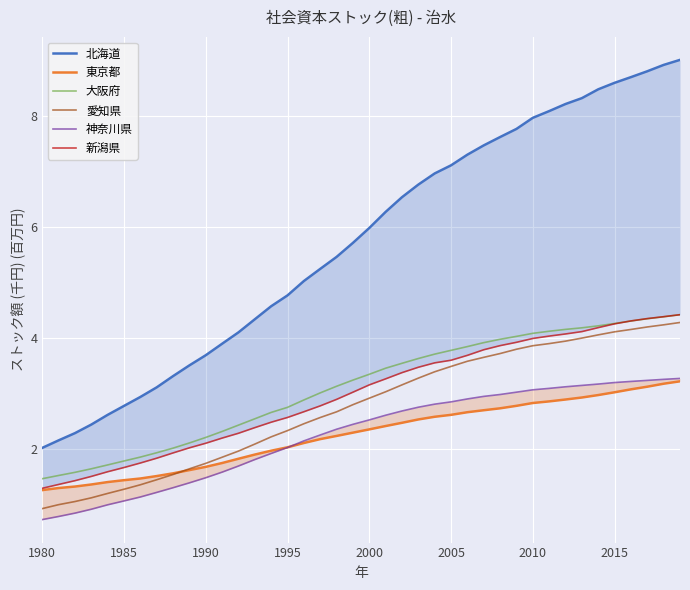

Is it true that 愛知県 equals 6.7 at 33?

False